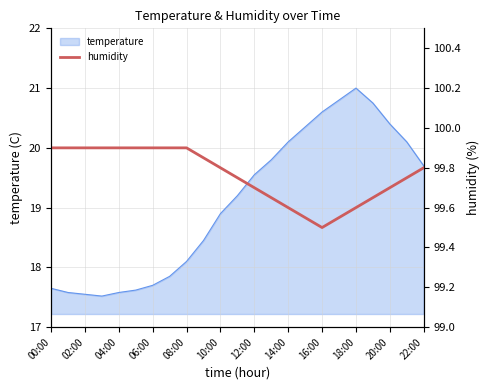

The temperature series shows 25.1 at 10:00. True or false?

False